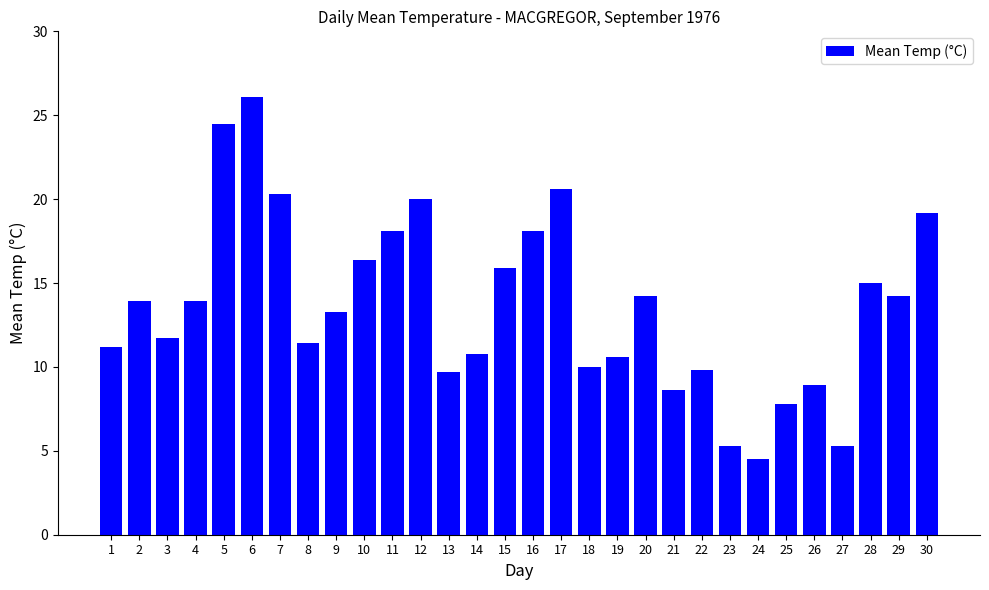

Does the chart contain any negative values?

No